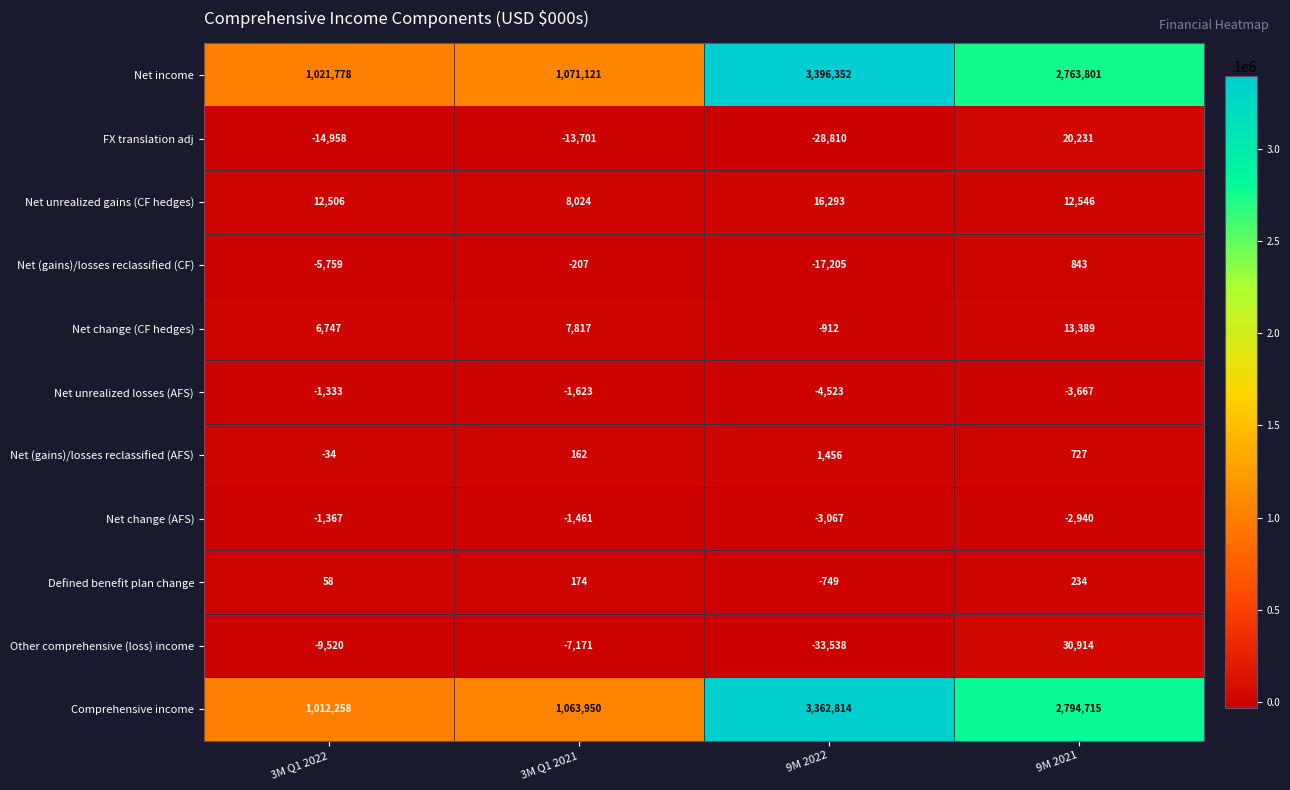

What is the minimum value shown in the chart?

-33538